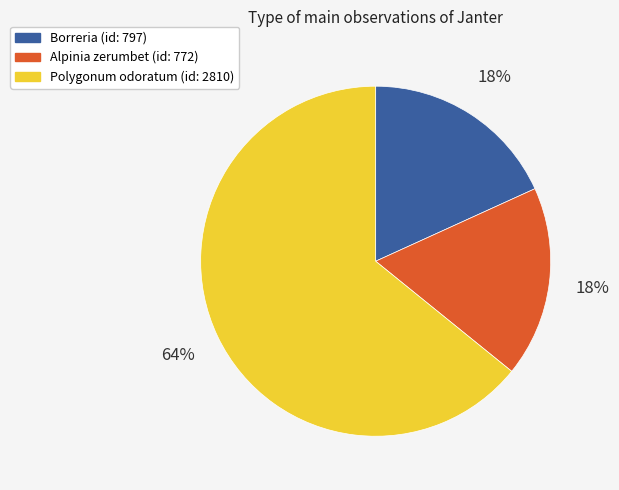

Between Alpinia zerumbet (id: 772) and Polygonum odoratum (id: 2810), which is larger?

Polygonum odoratum (id: 2810)